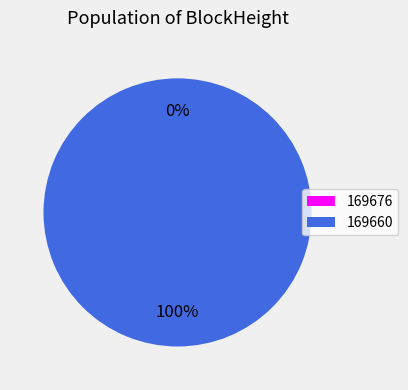

How many segments does this pie chart have?

2